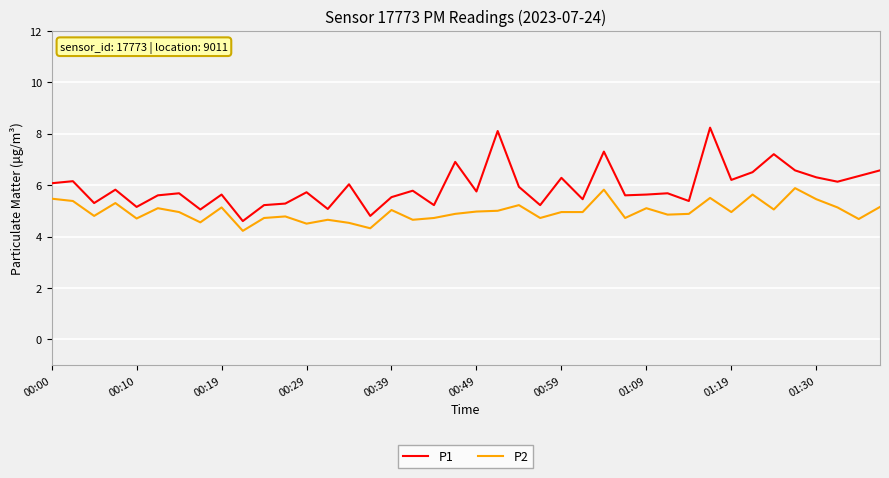

Which series has the largest range (max minus min)?

P1